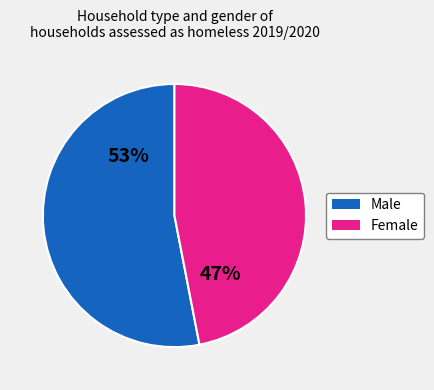

Is there any slice that represents more than half of the pie?

Yes